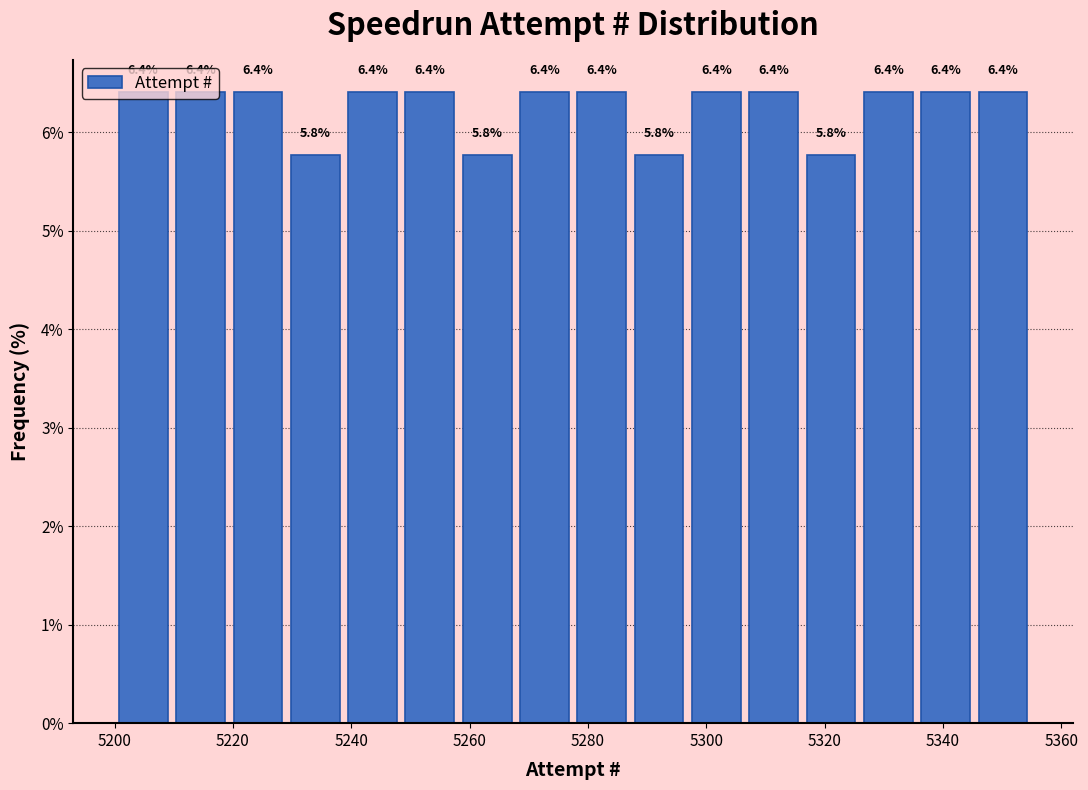

How tall is the bar that spans 5220 to 5230 on the x-axis? The bar edges are not printed on the chart, so give them approximately, as read against the axis.

6.4